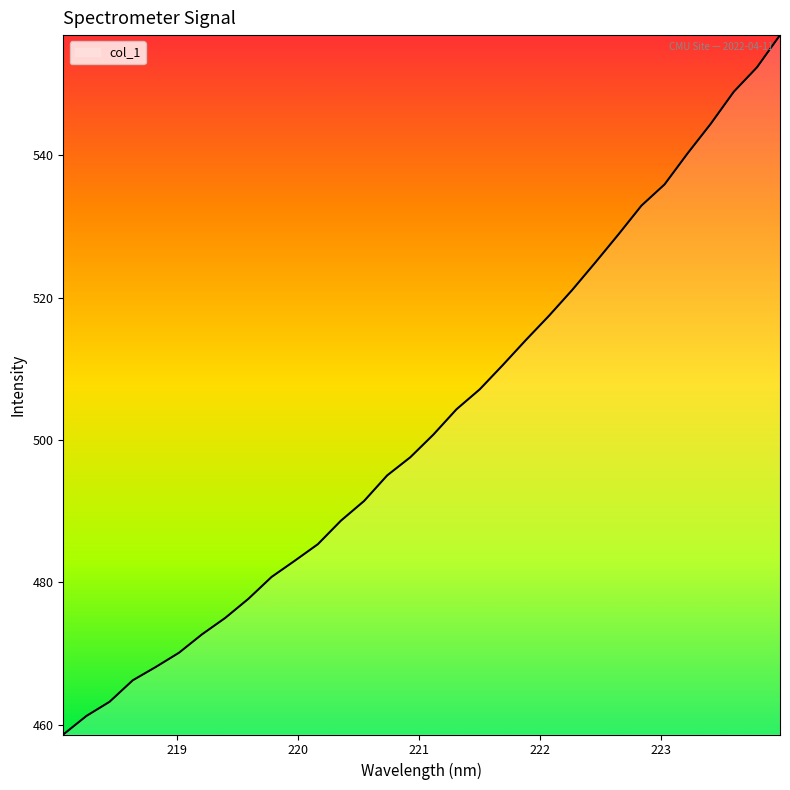

What is the difference between the maximum and minimum values?

98.3